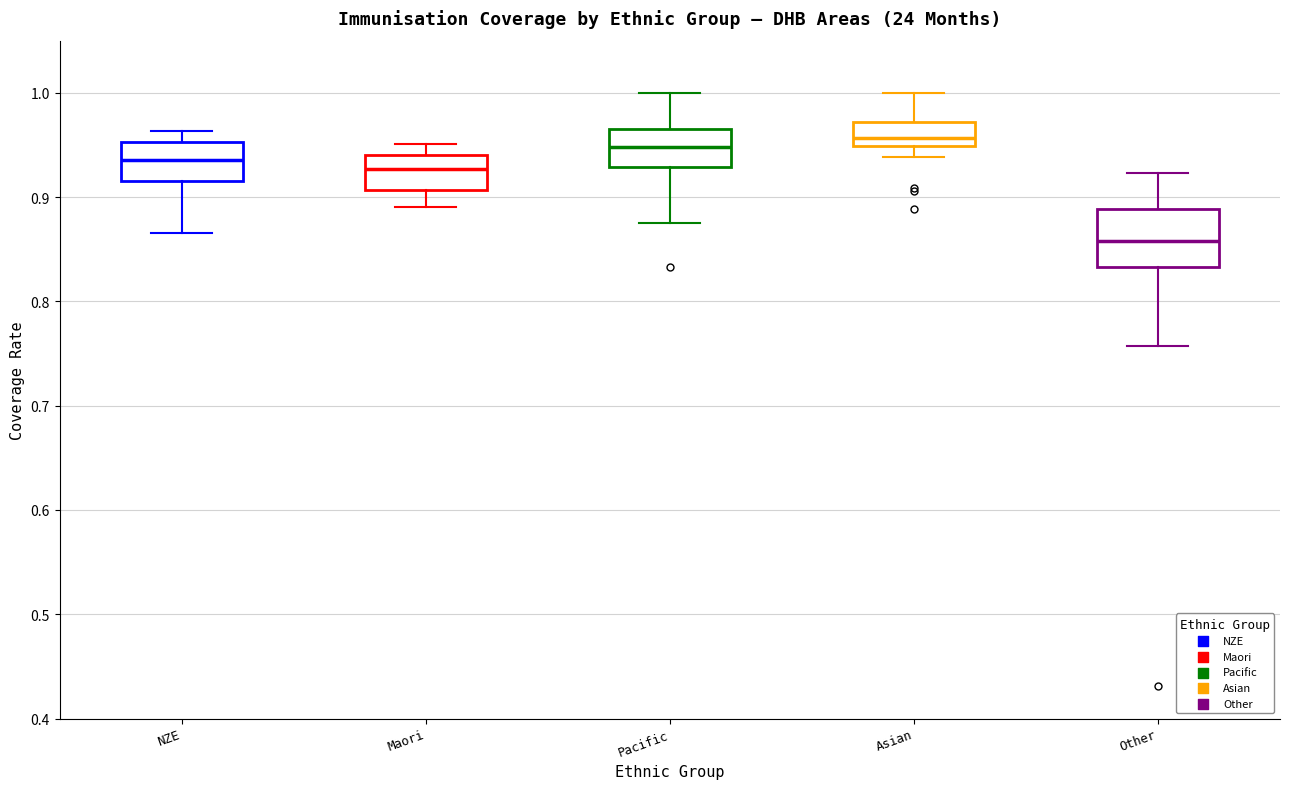

Reading left to right, transcribe this box plot: for each box, give where its median line is, the range the box spans, and where its two whiskers end, as read against the y-axis. The values are not printed on the chart, so give them approximately, as read against the axis.

NZE: median 0.94, box 0.92 to 0.95, whiskers 0.87 to 0.96
Maori: median 0.93, box 0.91 to 0.94, whiskers 0.89 to 0.95
Pacific: median 0.95, box 0.93 to 0.97, whiskers 0.88 to 1.00
Asian: median 0.96, box 0.95 to 0.97, whiskers 0.94 to 1.00
Other: median 0.86, box 0.83 to 0.89, whiskers 0.76 to 0.92